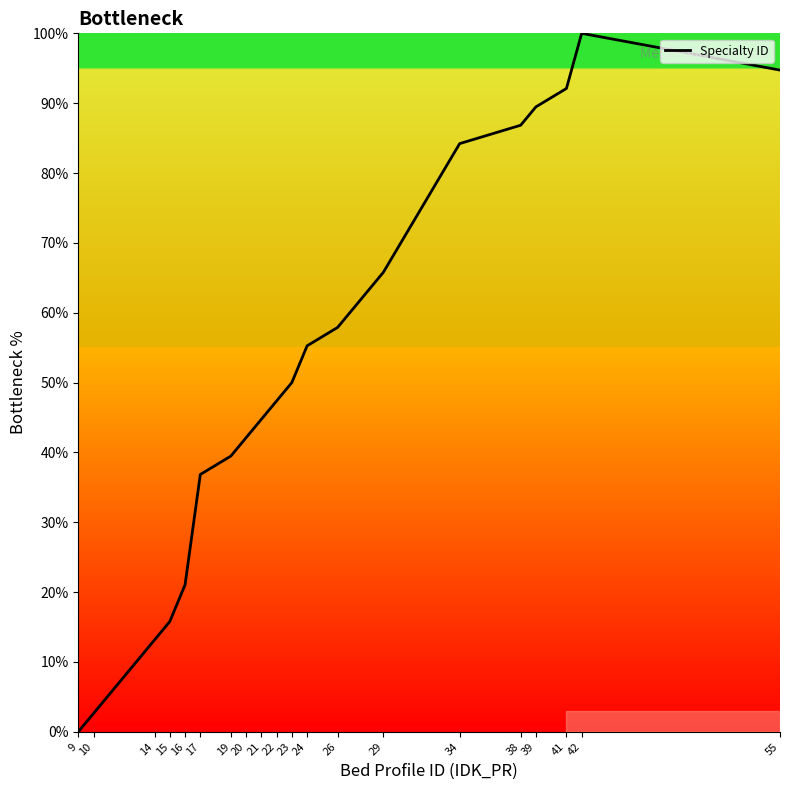

At which category does the data reach its first local peak?

42